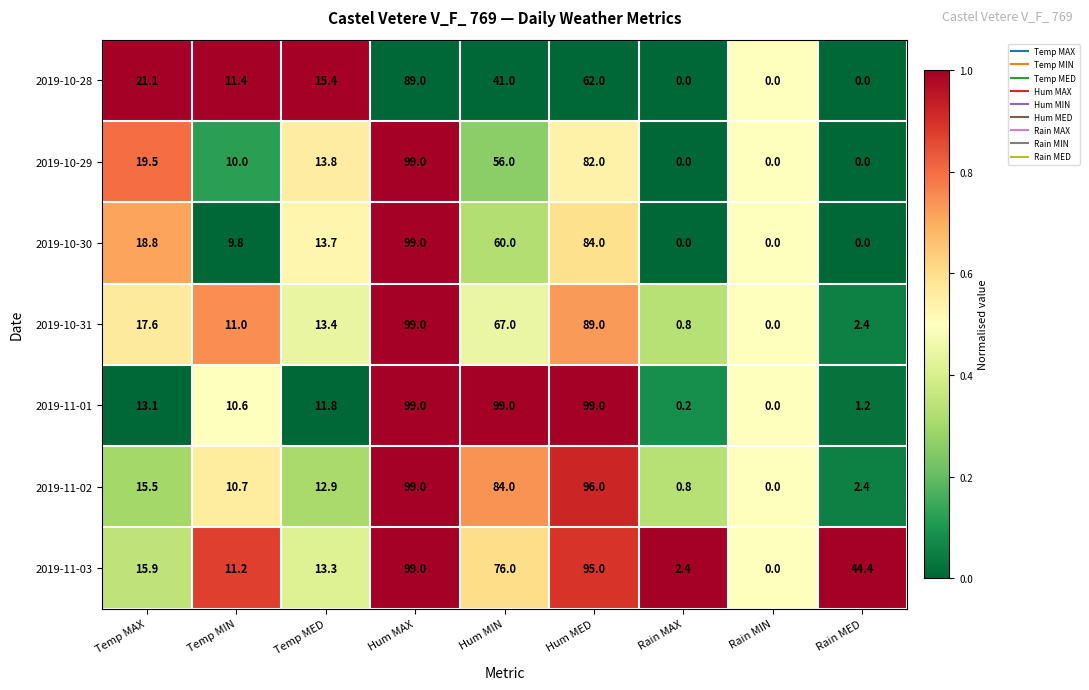

Between Rain MAX and Rain MIN, which series saw the biggest shift?

2019-11-03